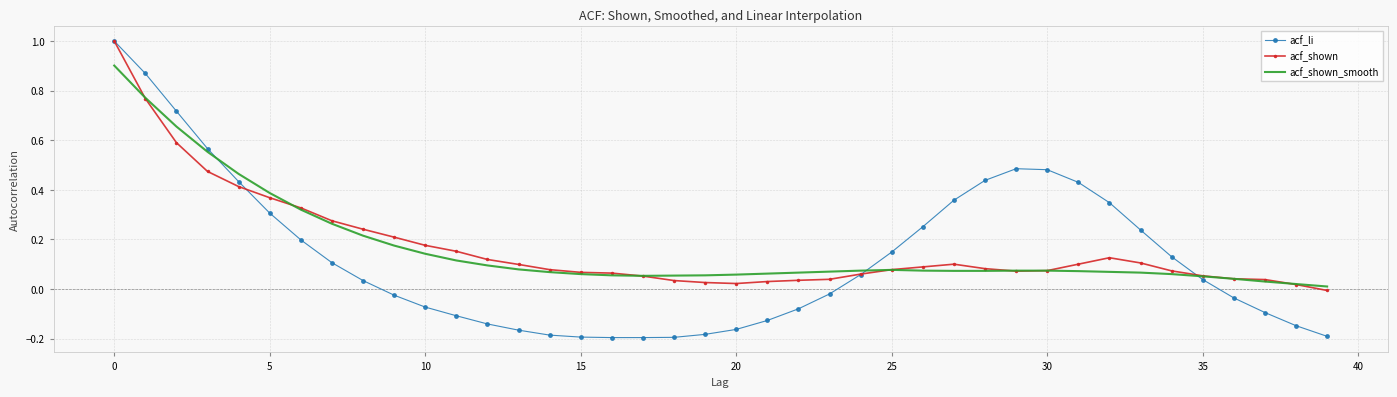

What is the sum of all acf_shown values?

6.8